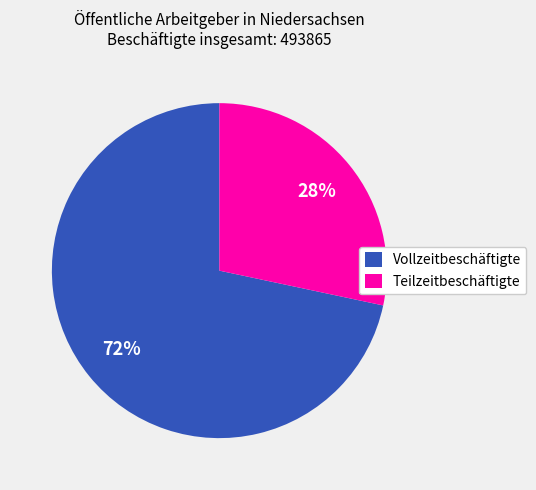

Is there a majority slice in this chart?

Yes